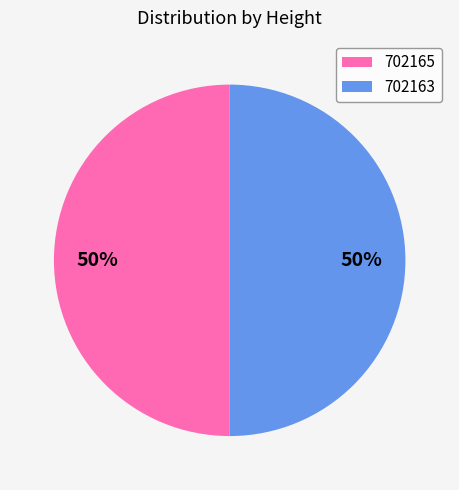

To the nearest percent, what percentage of the pie is 702165?

50%